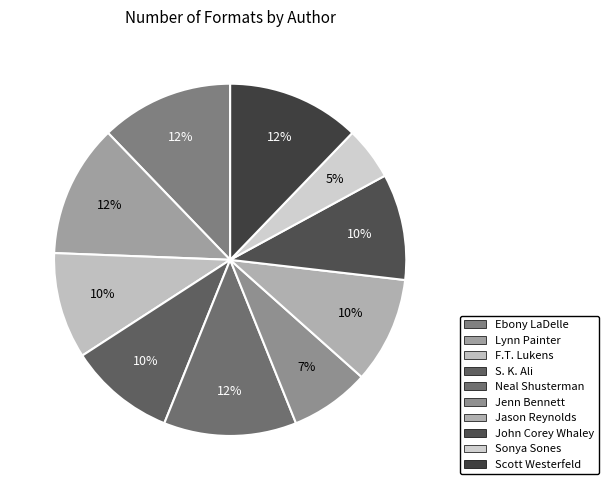

To the nearest percent, what is the difference between the largest and smallest slice percentages?

7%